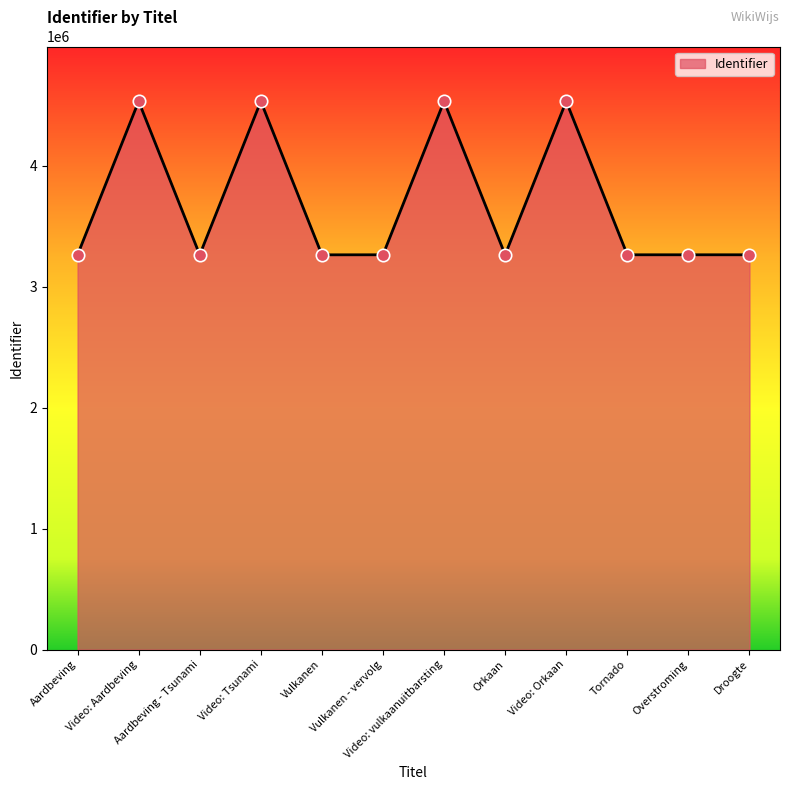

What is the change in value from Aardbeving to Tornado?

+387